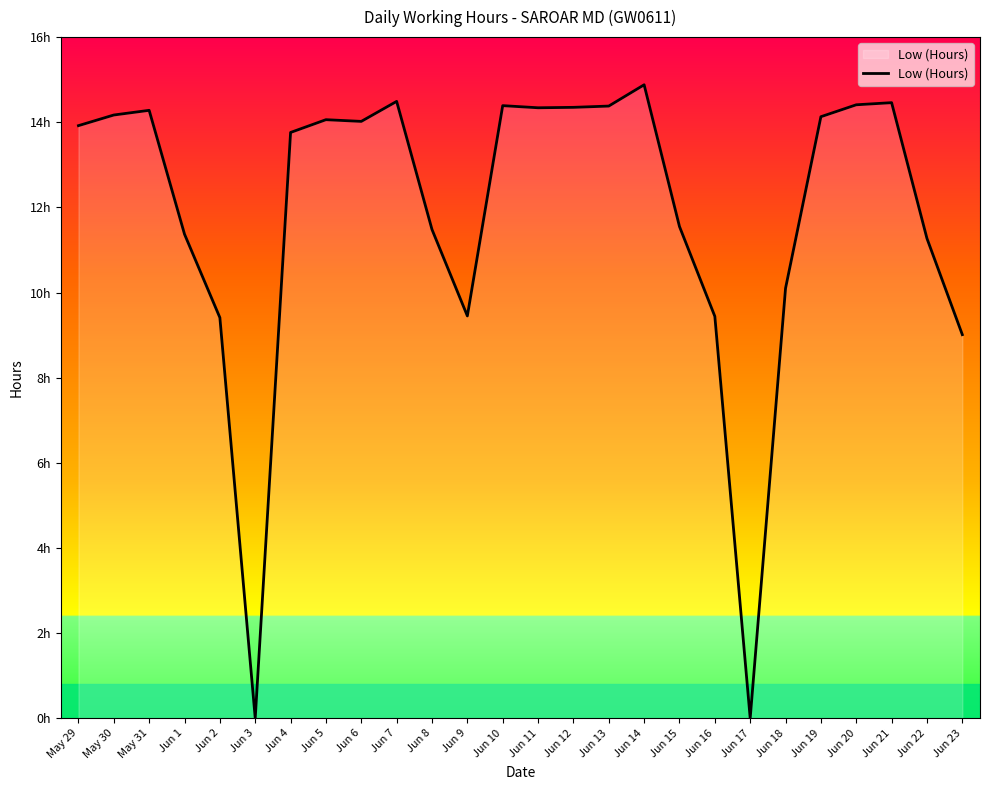

Between Jun 8 and Jun 17, which is larger?

Jun 8